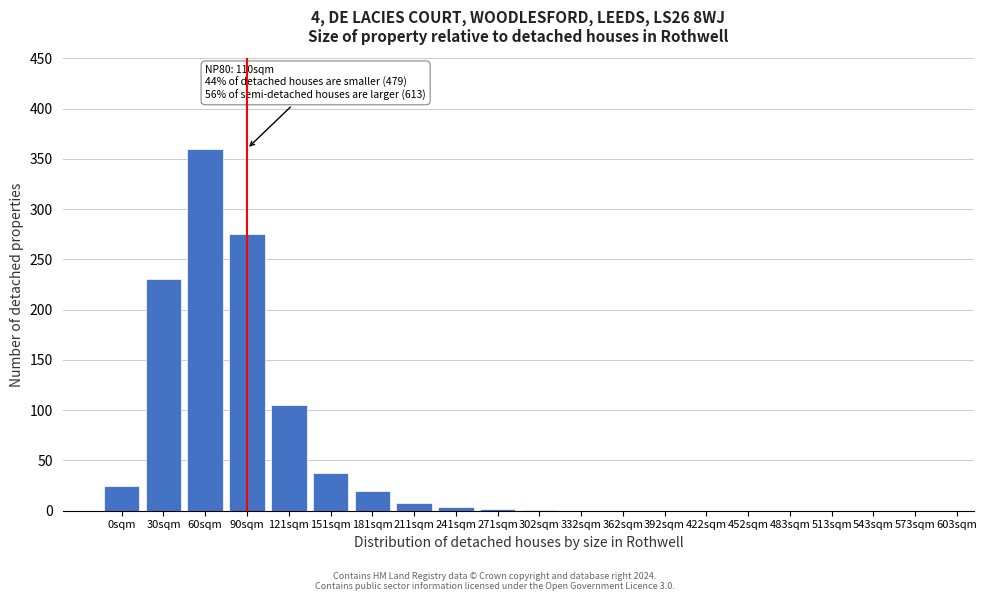

What is the greatest value displayed?

360